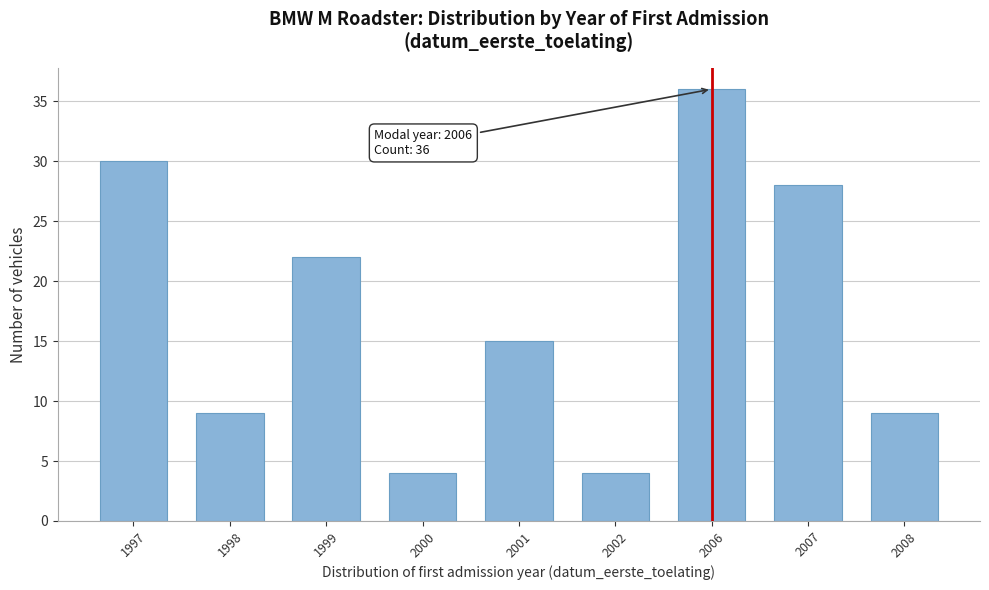

Reading right to left, list all the values displayed in this chart.

9	28	36	4	15	4	22	9	30